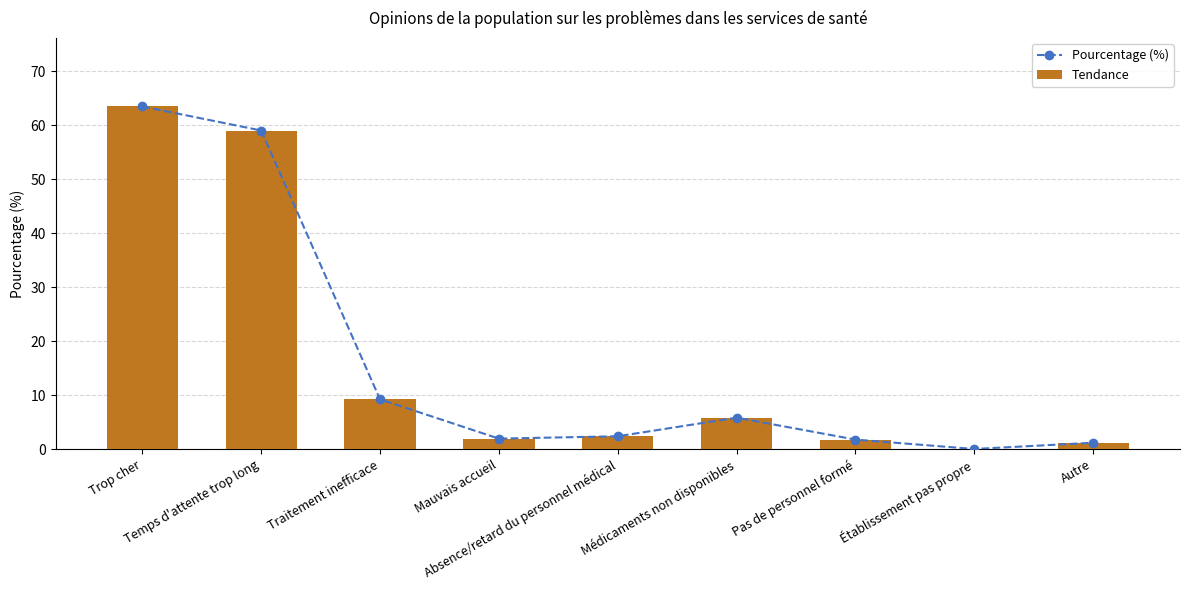

What is the label of the 3rd bar from the right?

Pas de personnel formé